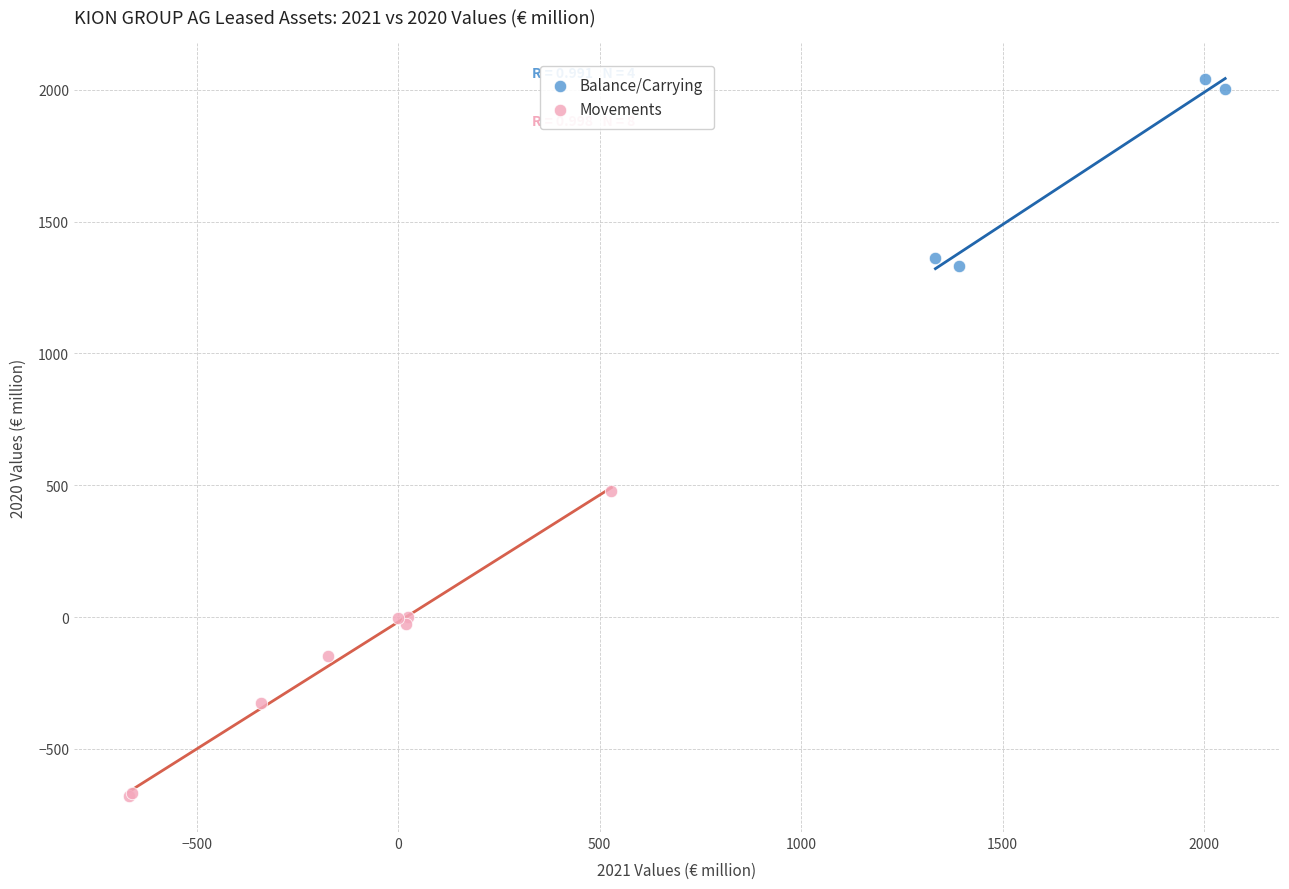

Which series reaches the maximum Y coordinate?

Balance/Carrying